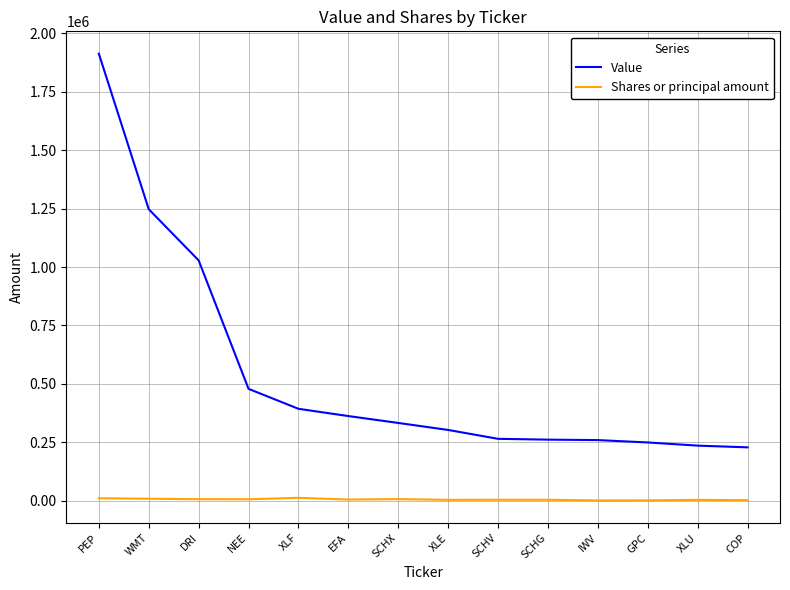

Rank the series at XLU from highest to lowest value.

Value, Shares or principal amount